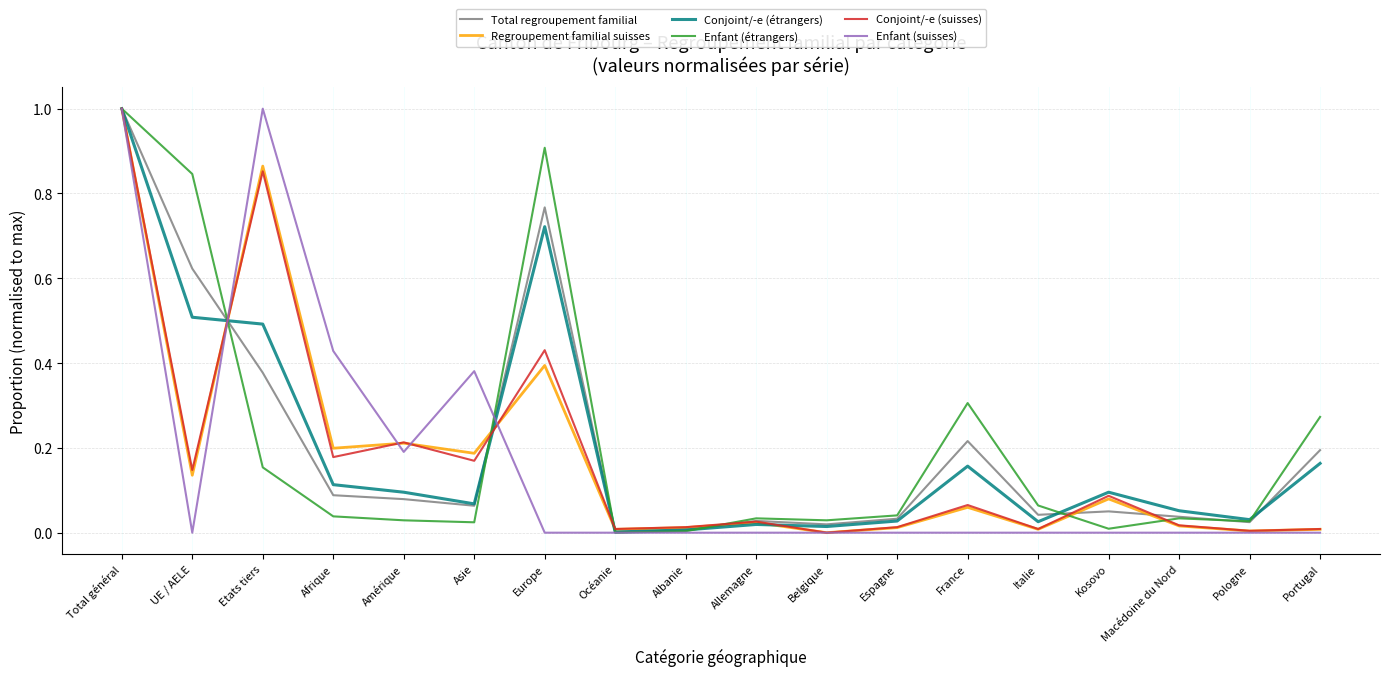

Between Macédoine du Nord and Pologne, which series saw the biggest shift?

Conjoint/-e (étrangers)